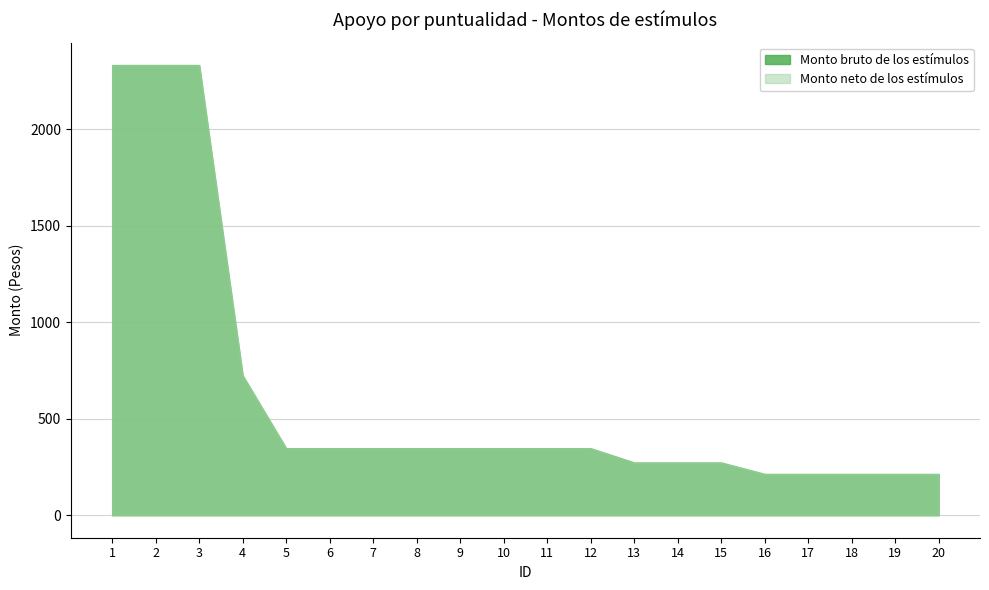

At how many categories does at least one series exceed 520?

4